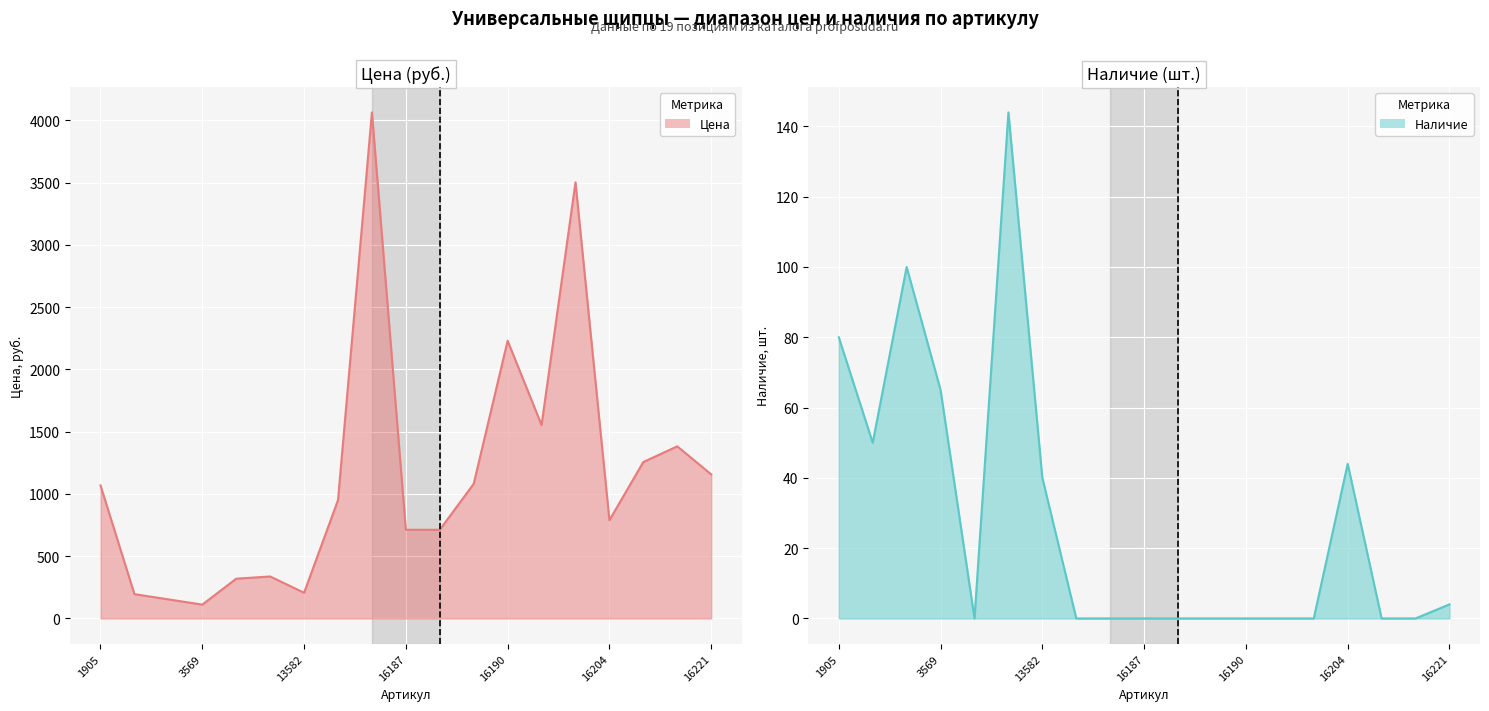

At which category does the chart reach its minimum across all series?

11347